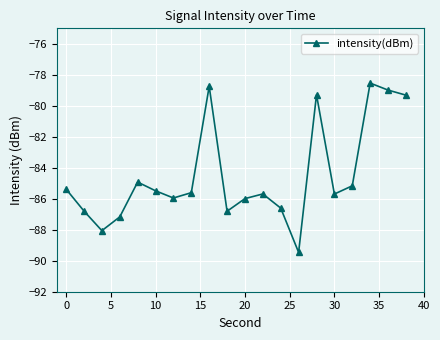

What is the sum of all values?

-1689.6